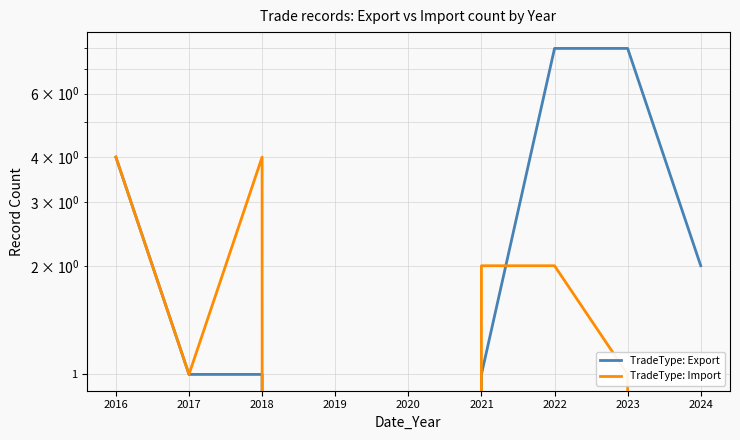

True or false: TradeType: Export has a value of 1 at 2018.

True